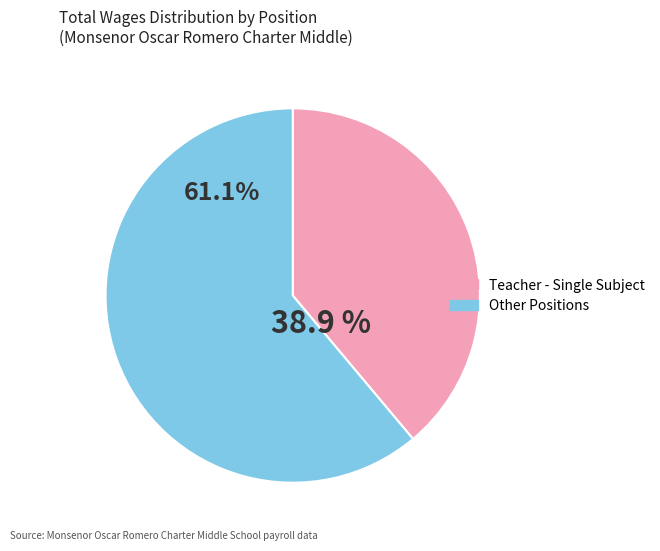

Does any single category account for the majority?

Yes